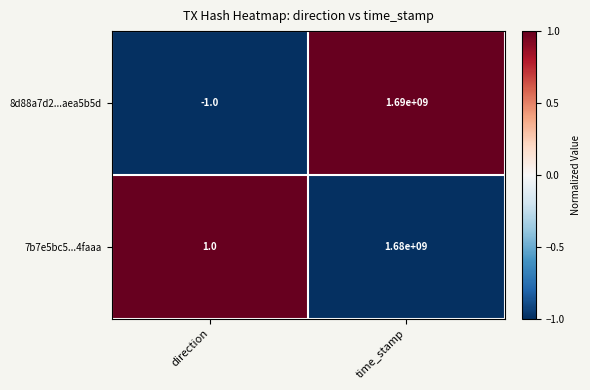

Reading left to right, transcribe all the data shown in this chart.

8d88a7d2...aea5b5d: direction=-1	time_stamp=1690000000
7b7e5bc5...4faaa: direction=1	time_stamp=1680000000